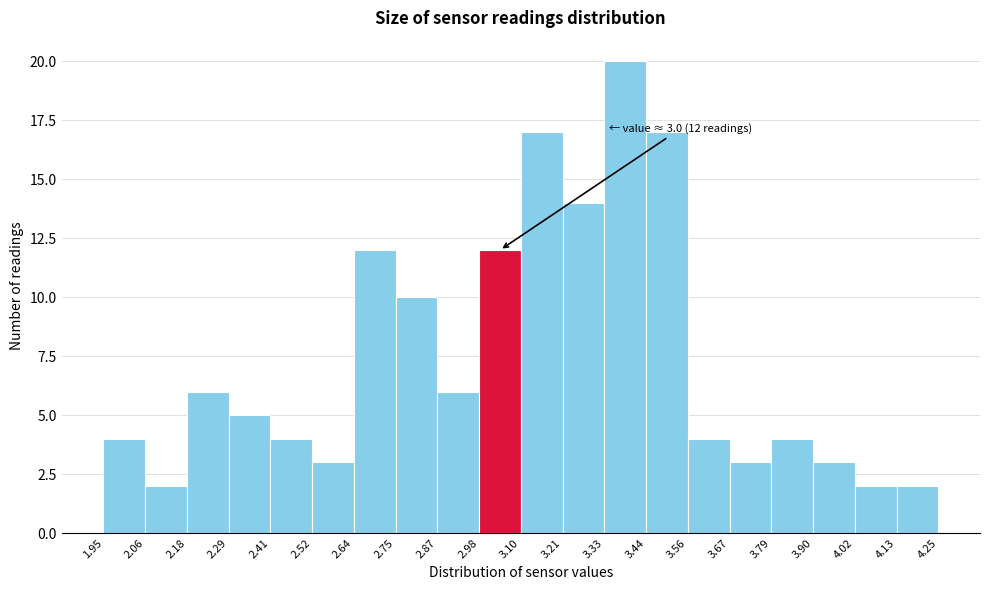

Which range on the x-axis has the tallest bar?

3.33 to 3.44